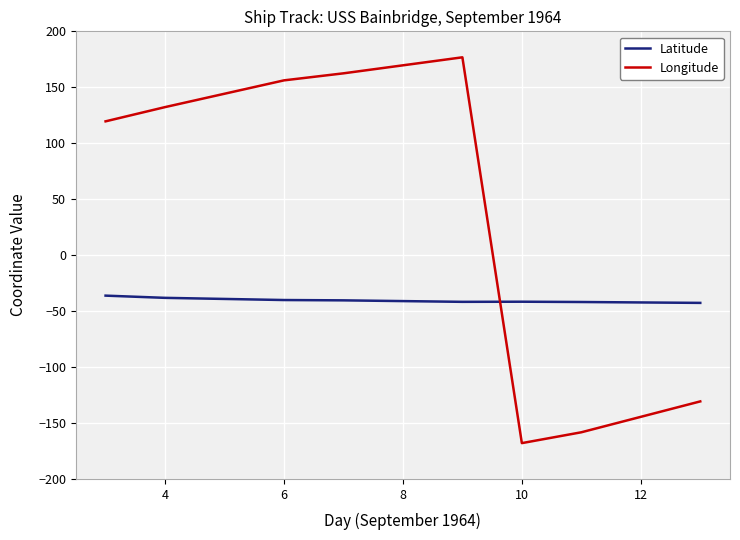

What is the minimum value for Longitude?

-168.0